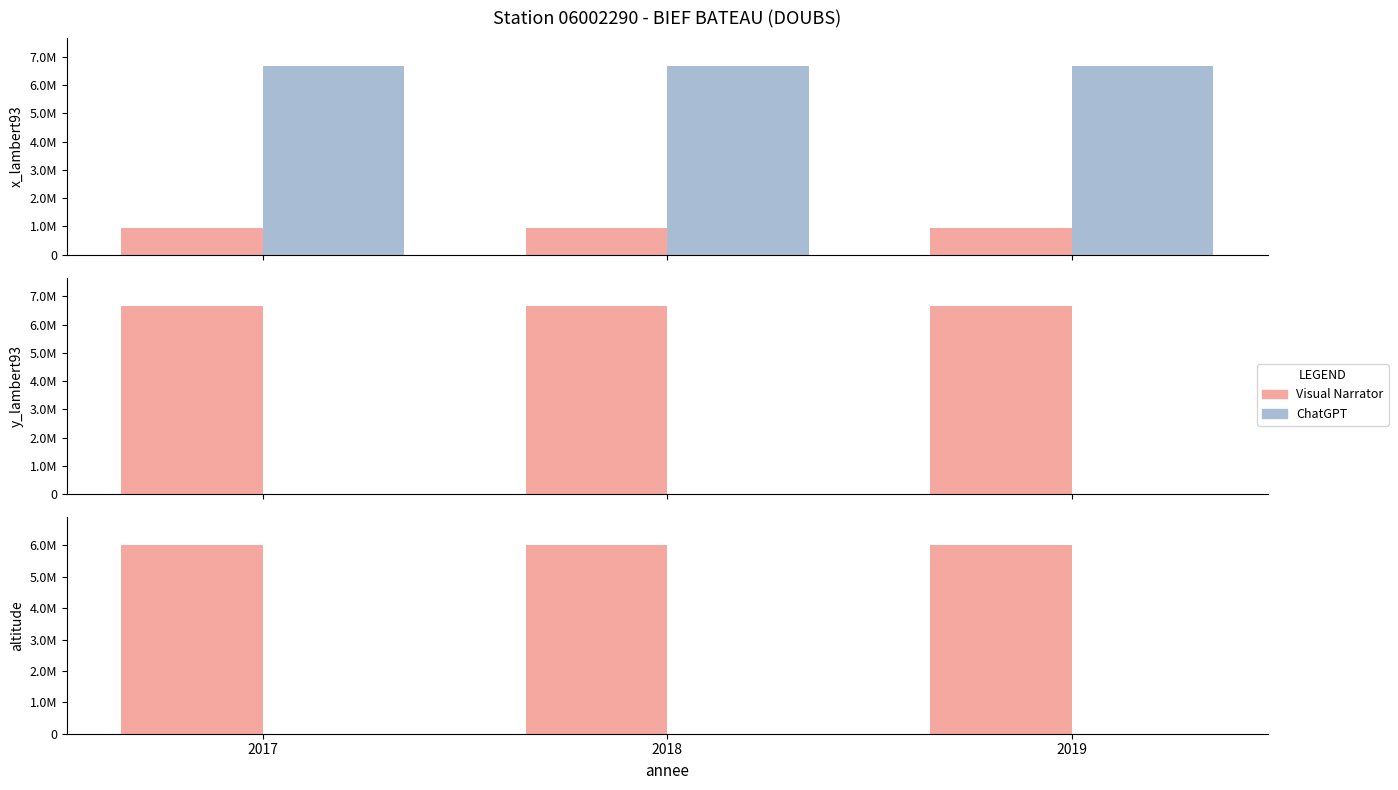

Which series has the widest spread of values?

x_lambert93